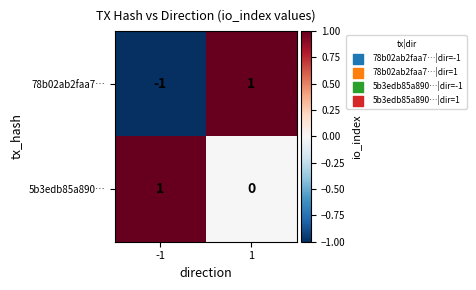

The 5b3edb85a890… series shows 1 at -1. True or false?

True